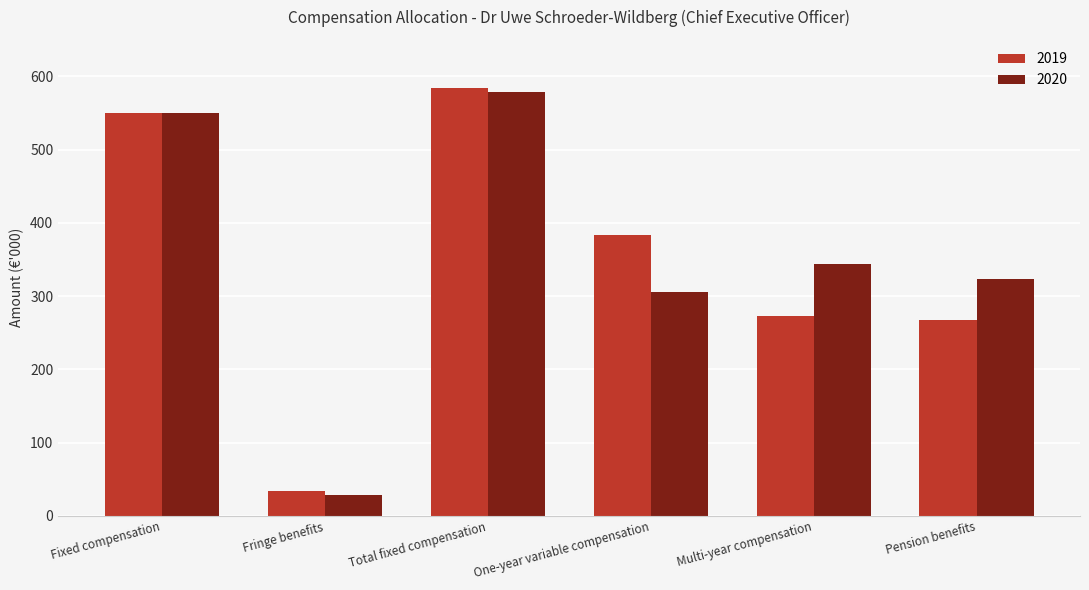

Rank the series by their average value, from lowest to highest.

2019, 2020